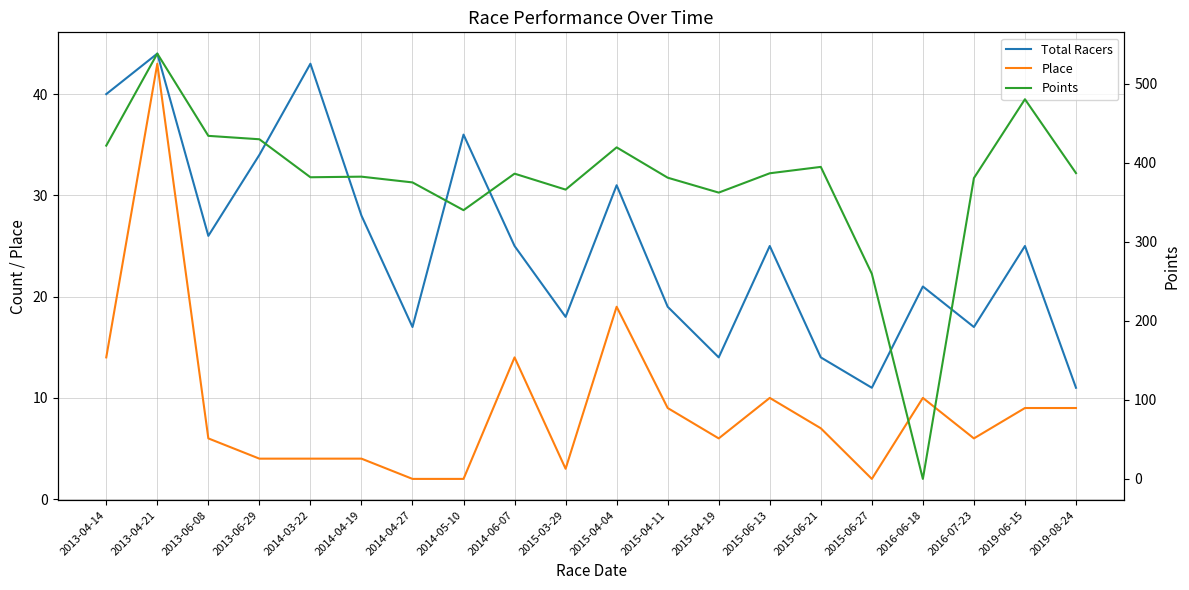

List the labels in order of Total Racers value, largest first.

2013-04-21, 2014-03-22, 2013-04-14, 2014-05-10, 2013-06-29, 2015-04-04, 2014-04-19, 2013-06-08, 2014-06-07, 2015-06-13, 2019-06-15, 2016-06-18, 2015-04-11, 2015-03-29, 2014-04-27, 2016-07-23, 2015-04-19, 2015-06-21, 2015-06-27, 2019-08-24